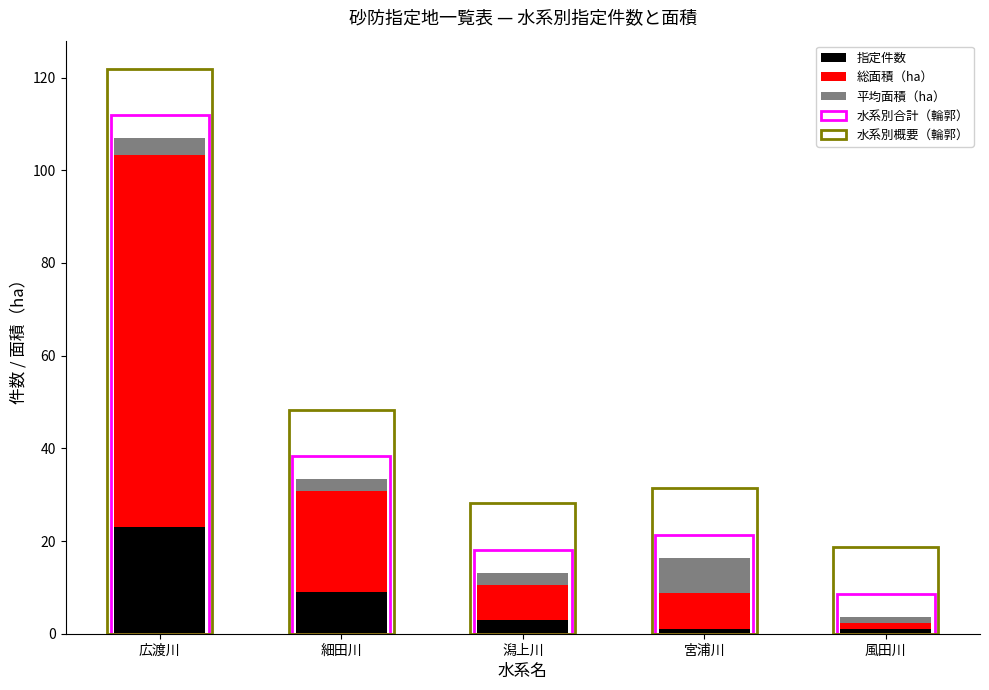

What is the highest value of the 総面積（ha） series?

80.4